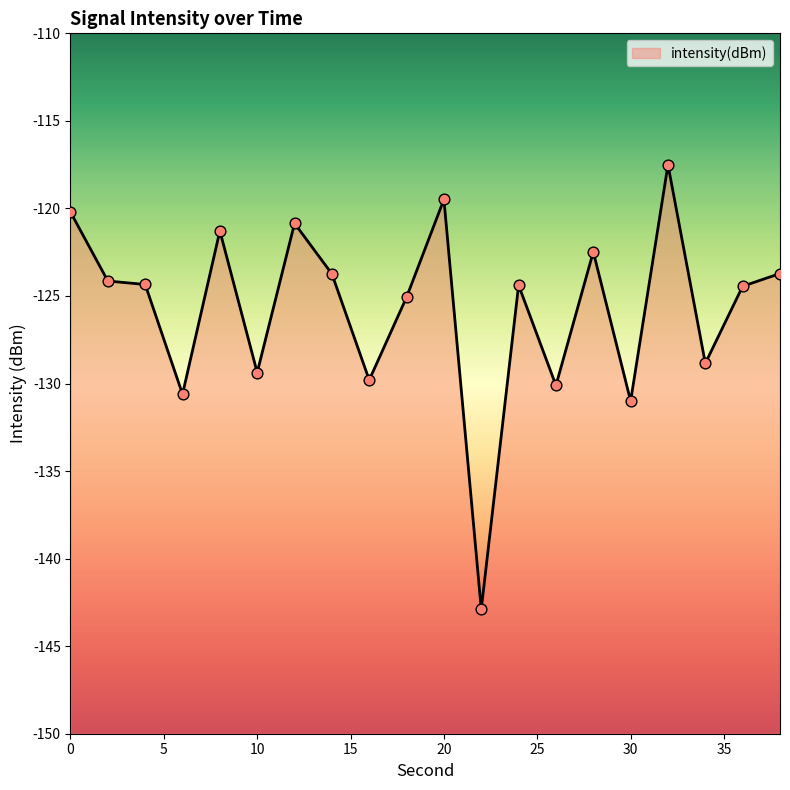

What is the change in value from 12 to 36?

-3.6